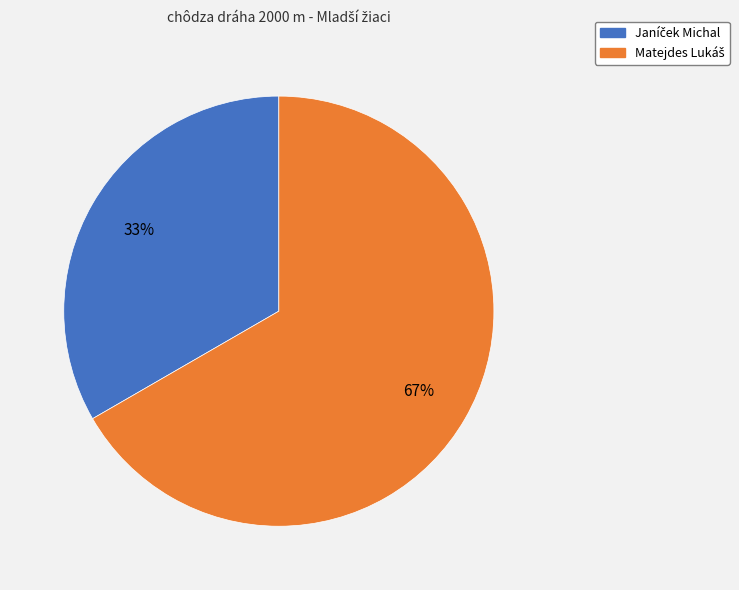

How many slices are in this pie chart?

2